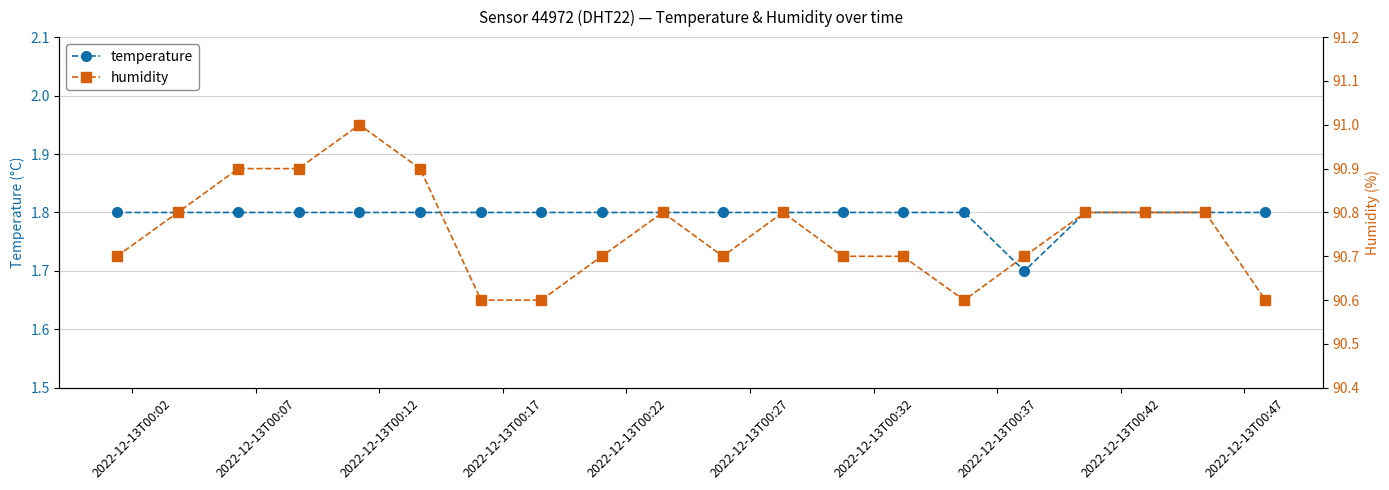

Which series has the largest total across all categories?

humidity